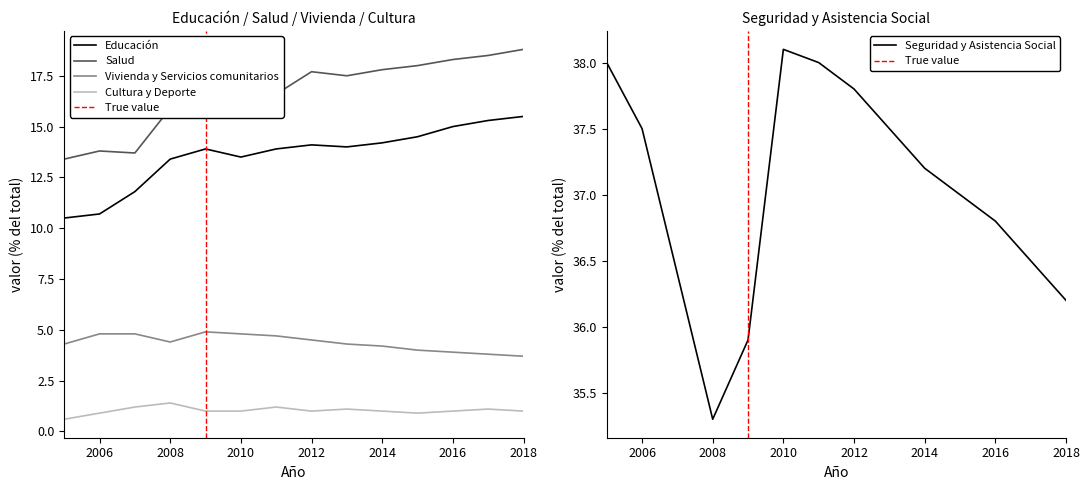

Where does the Cultura y Deporte series first go above 1?

2007